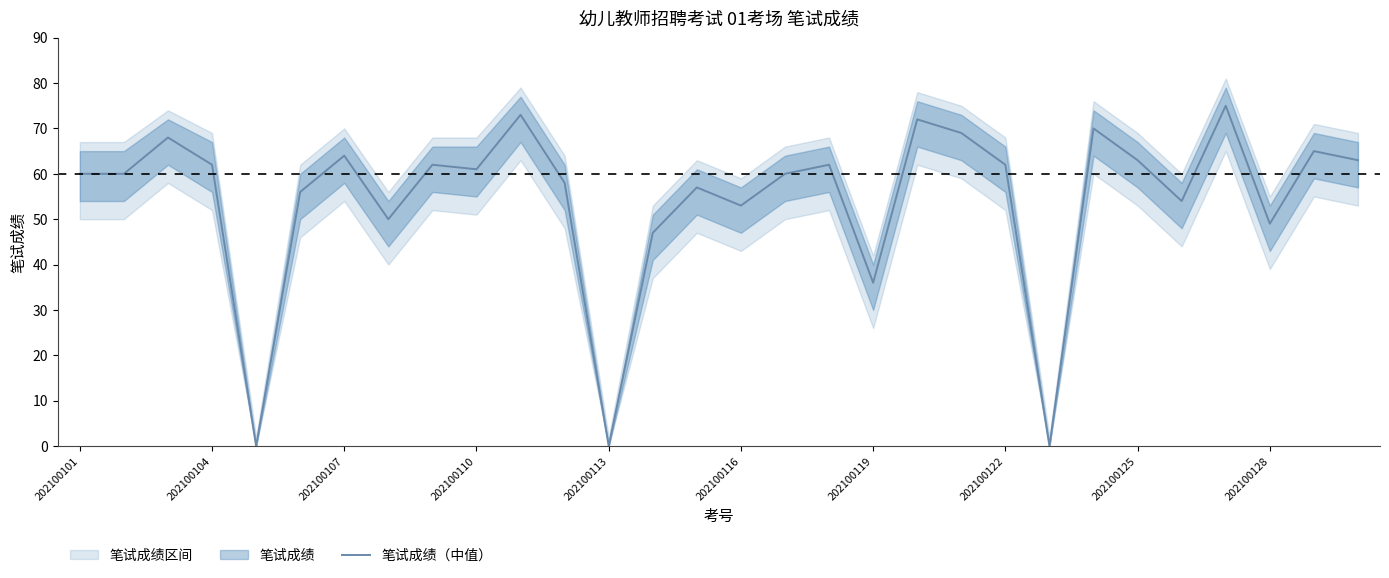

What is the highest value of the 笔试成绩（中值） series?

75